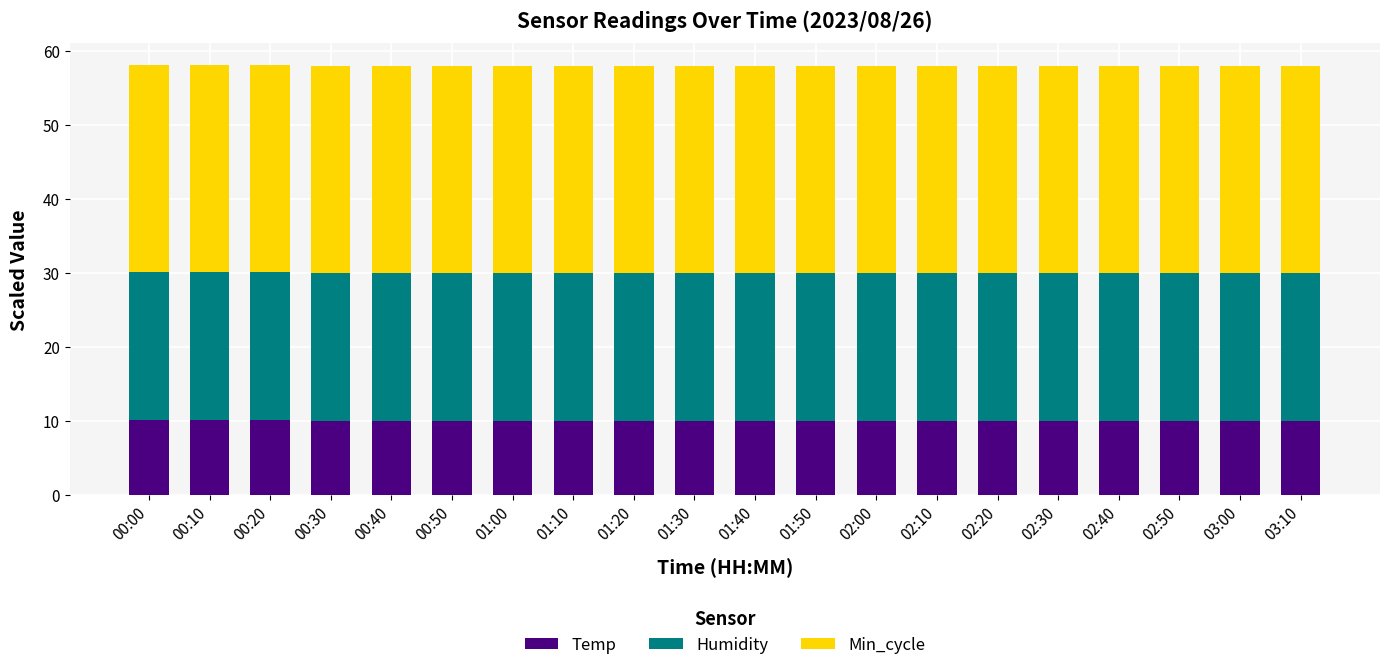

Does the chart contain stacked bars?

Yes